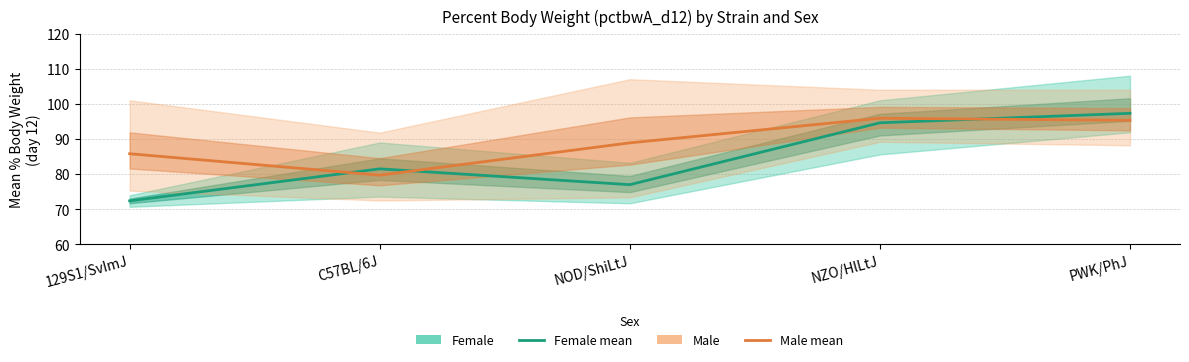

How many times do Male mean and Female mean cross each other?

3